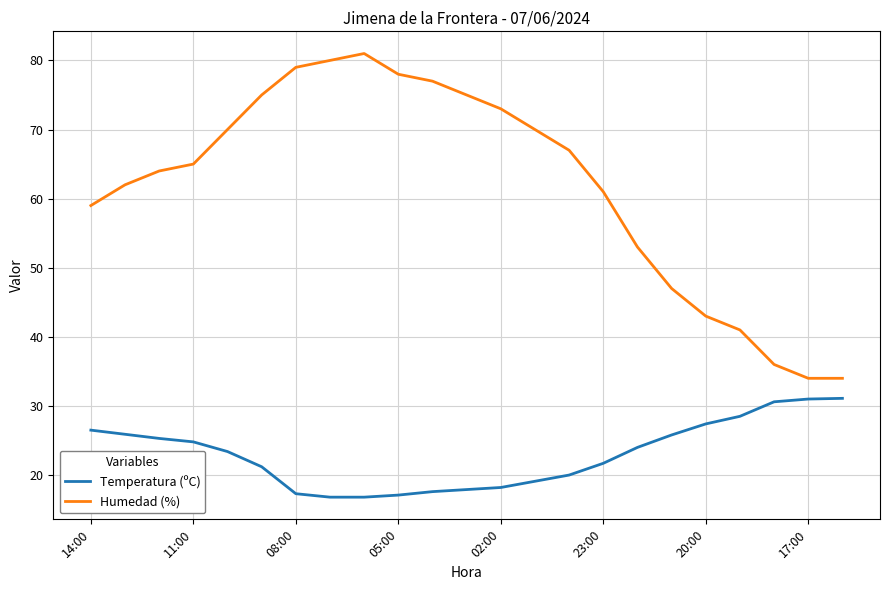

Which series has the largest range (max minus min)?

Humedad (%)